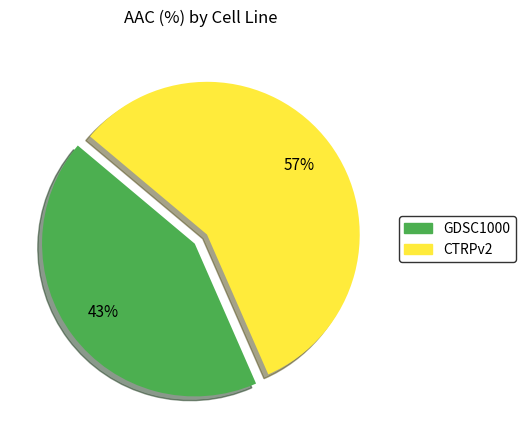

Do GDSC1000 and CTRPv2 together represent more than half of the pie?

Yes